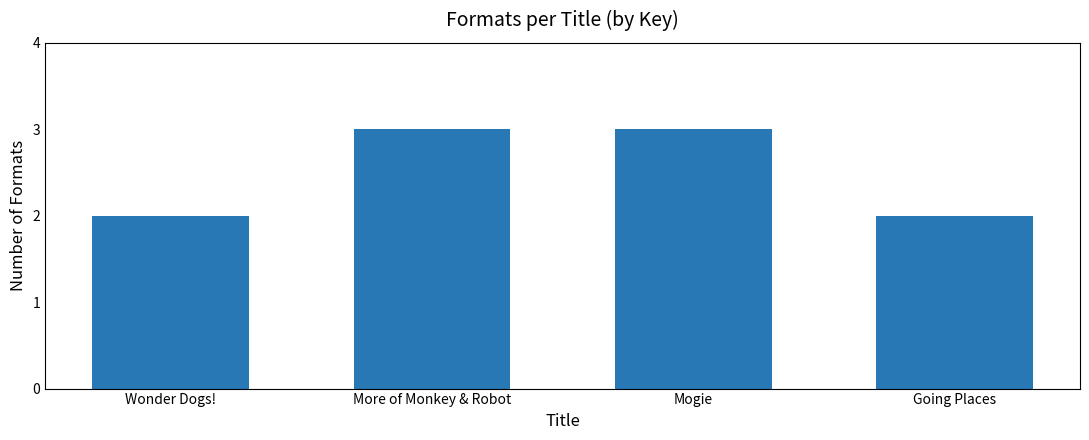

Reading left to right, what are all the values shown in this chart?

Wonder Dogs!=2	More of Monkey & Robot=3	Mogie=3	Going Places=2